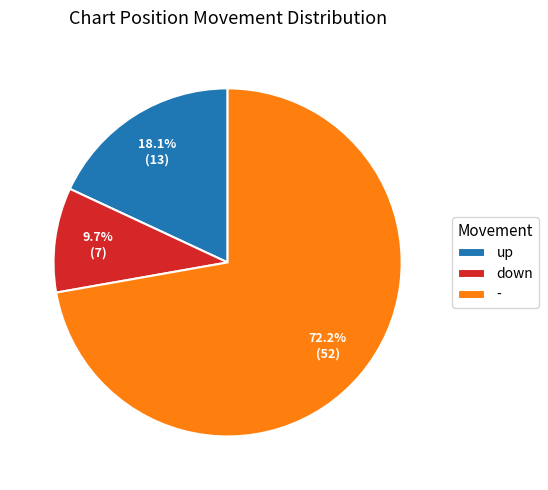

What is the majority slice?

-